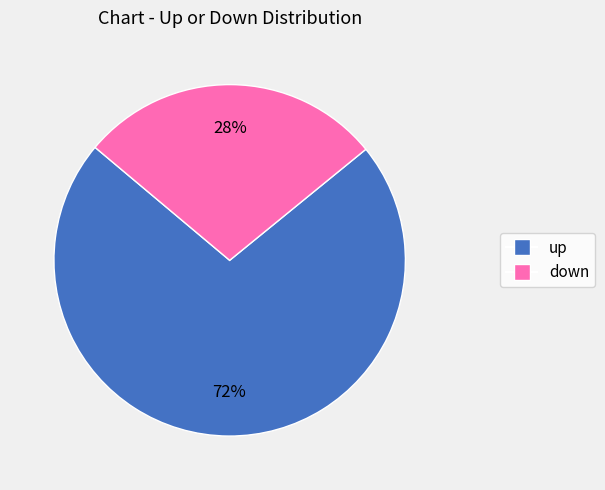

Is the sum of down and up greater than half?

Yes